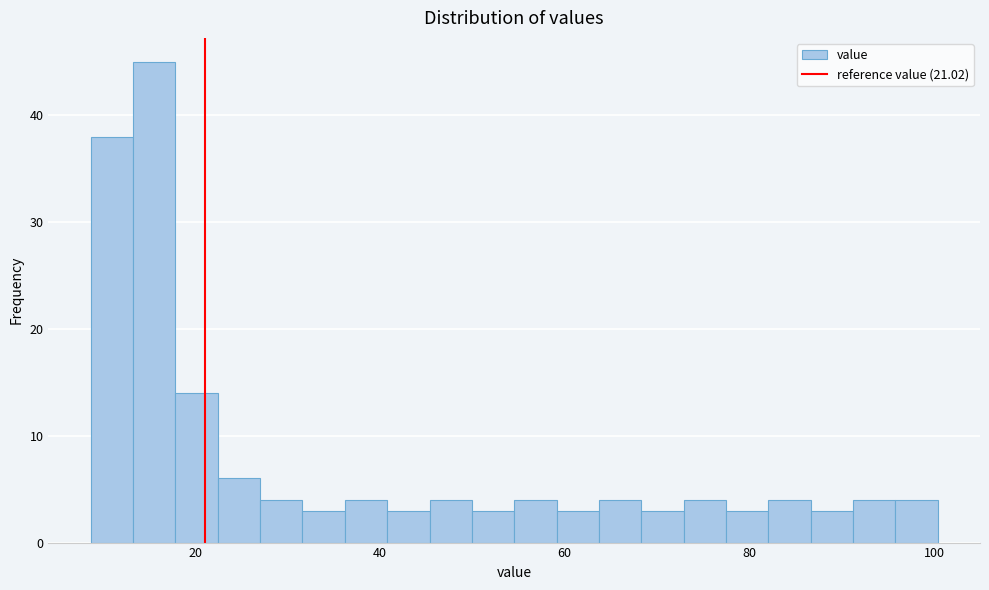

Around what value on the x-axis is the tallest bar? Give the approximate position of its centre, as read against the axis.

16